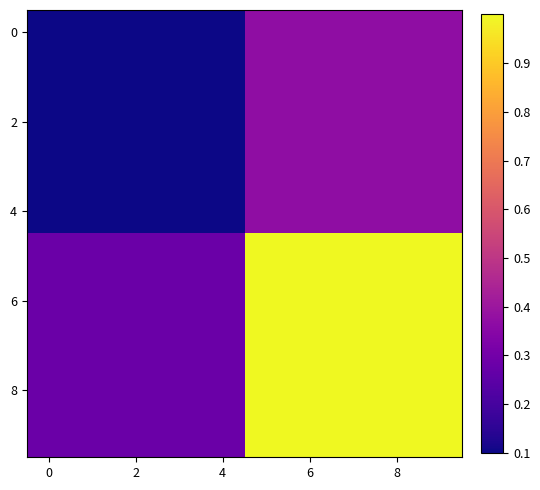

How many categories are shown in the chart?

10